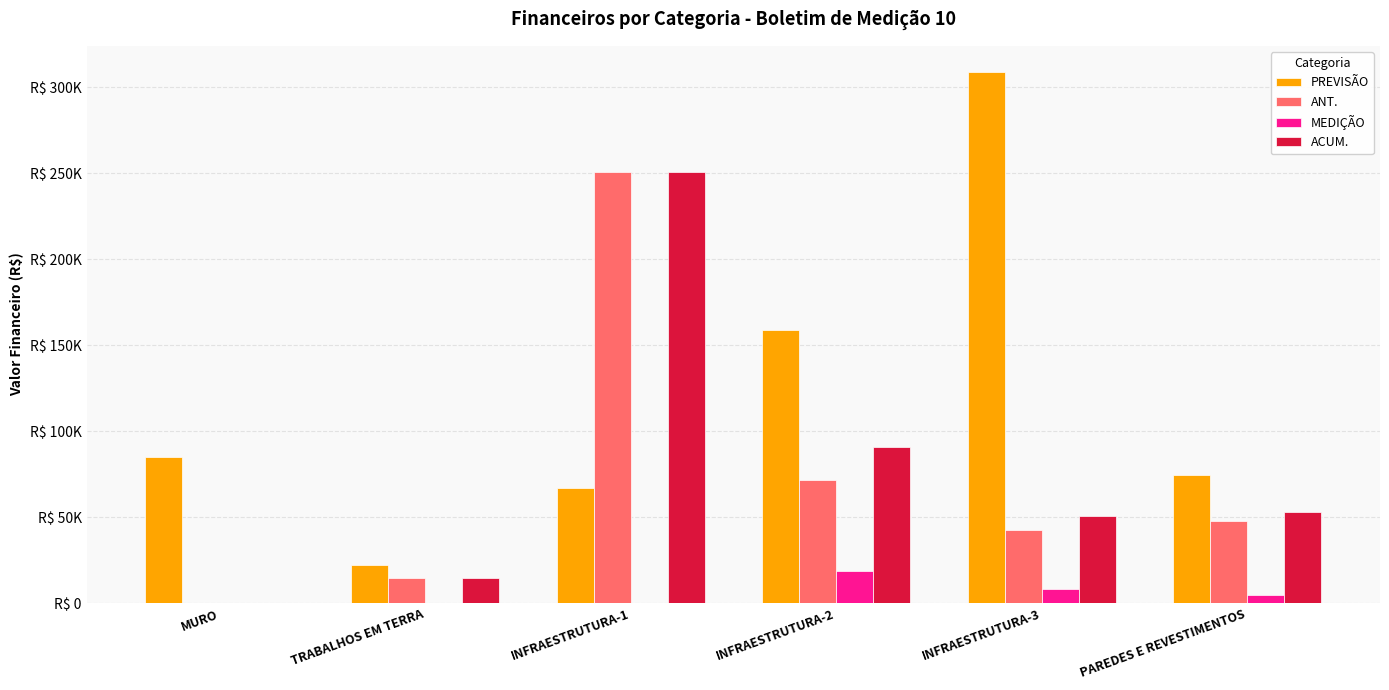

What are all the series names shown in the legend?

PREVISÃO, ANT., MEDIÇÃO, ACUM.